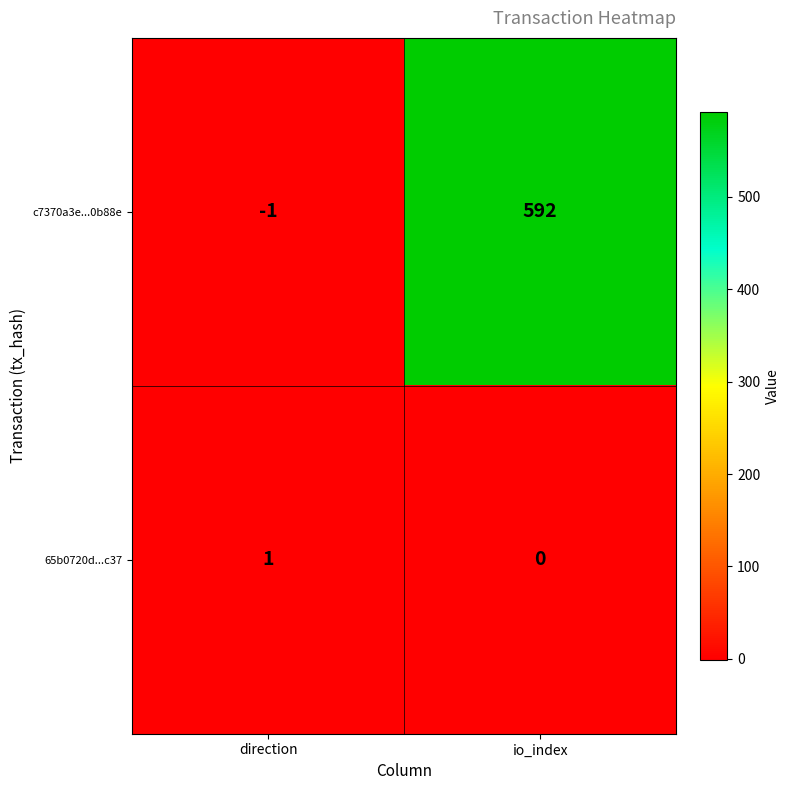

Is it true that c7370a3e...0b88e equals 877 at io_index?

False